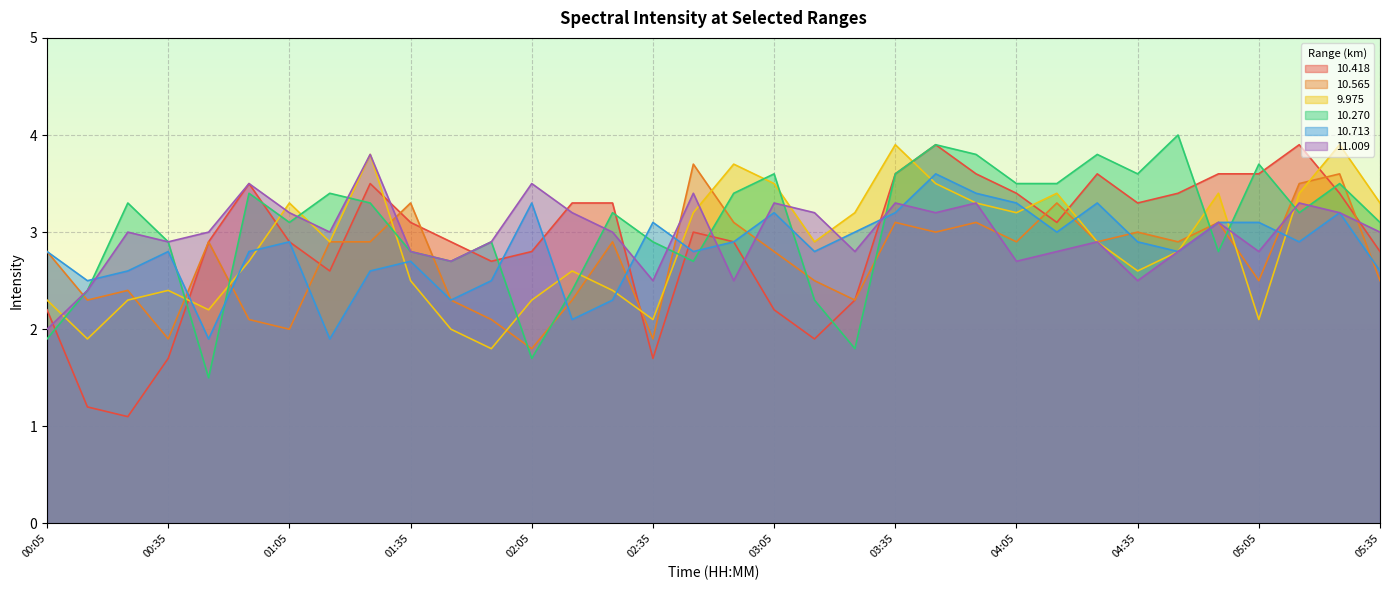

What is the greatest value displayed?

4.0